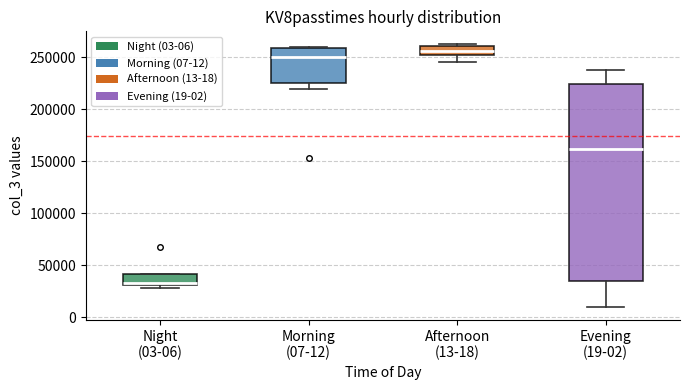

Where is the upper edge of the box for Morning (07-12) on the y-axis? The values are not printed on the chart, so give them approximately, as read against the axis.

260000